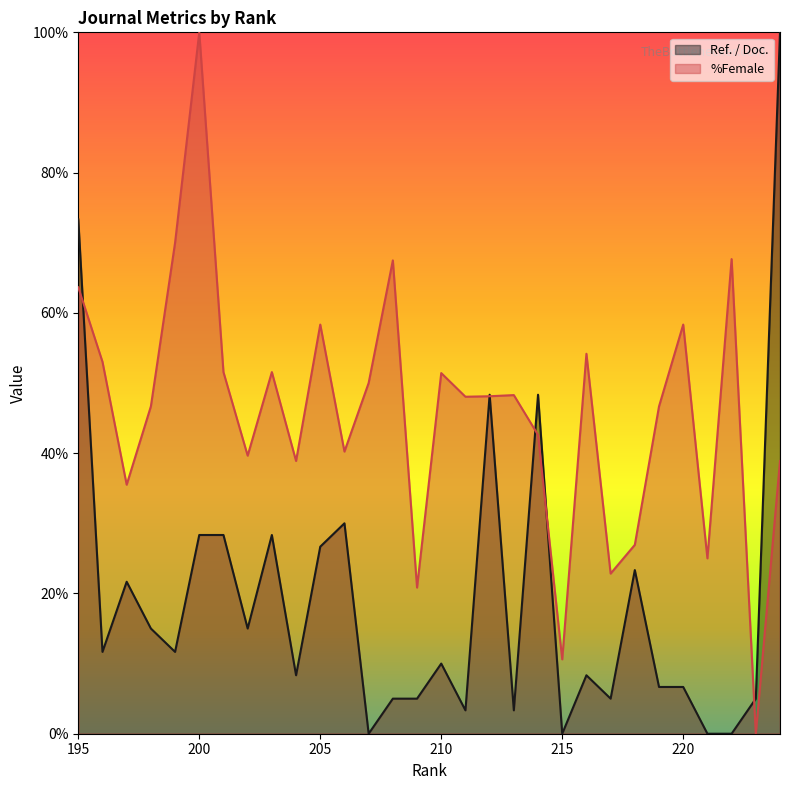

True or false: %Female and Ref. / Doc. intersect in this chart.

True